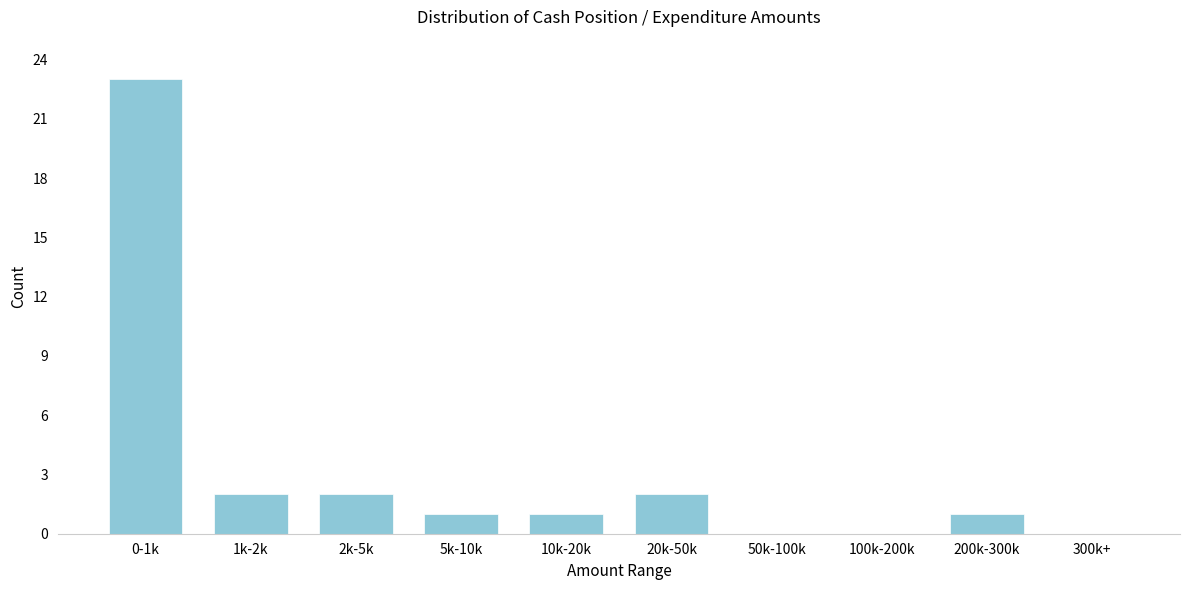

Reading right to left, extract all data points from this chart.

300k+=0	200k-300k=1	100k-200k=0	50k-100k=0	20k-50k=2	10k-20k=1	5k-10k=1	2k-5k=2	1k-2k=2	0-1k=23